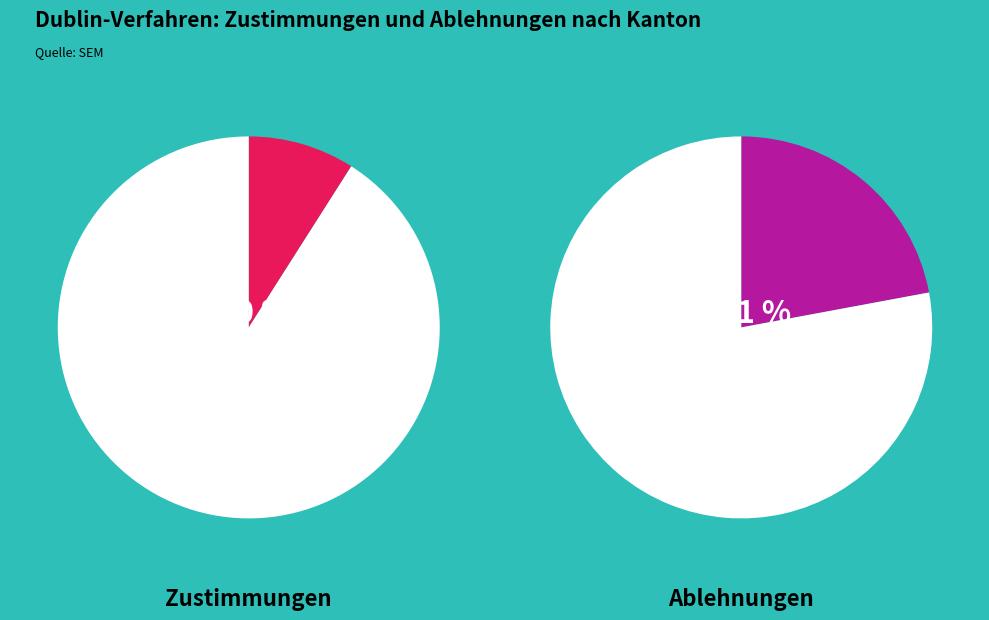

Rank the series by their maximum value, from lowest to highest.

Zustimmungen, Ablehnungen